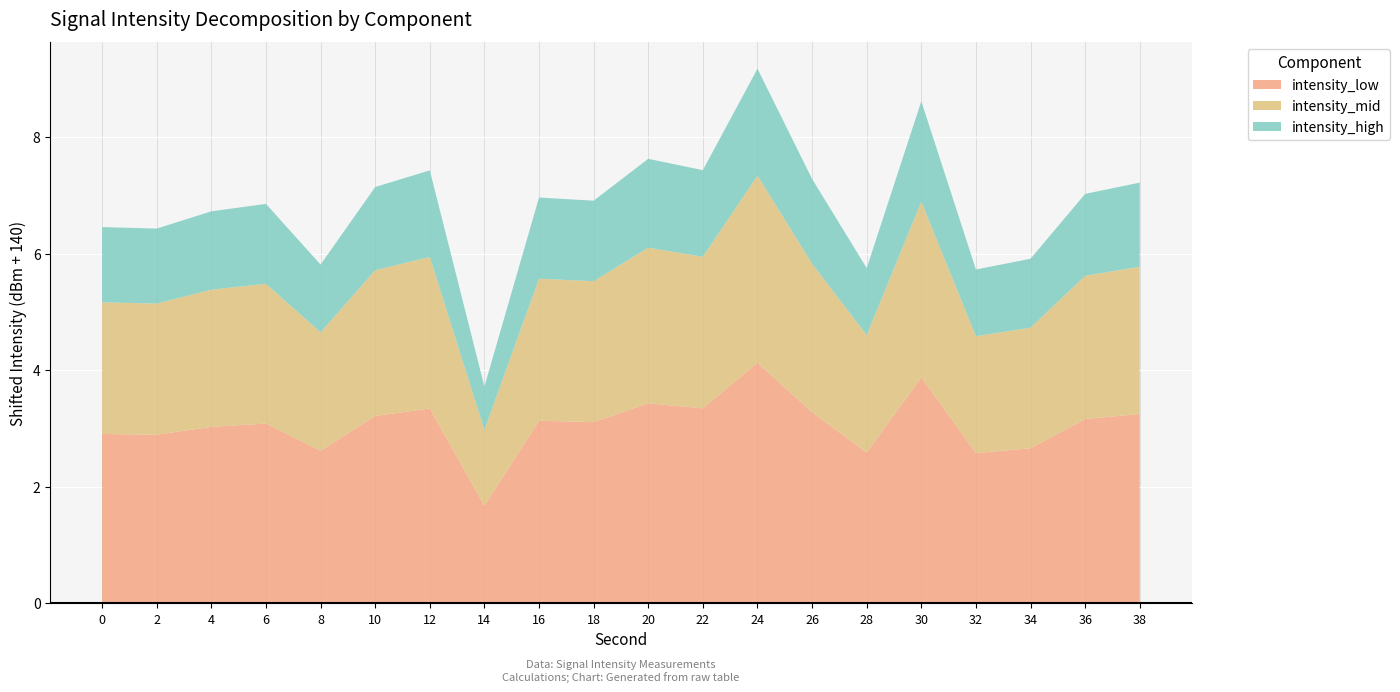

The intensity_low series shows 4.7 at 8. True or false?

False